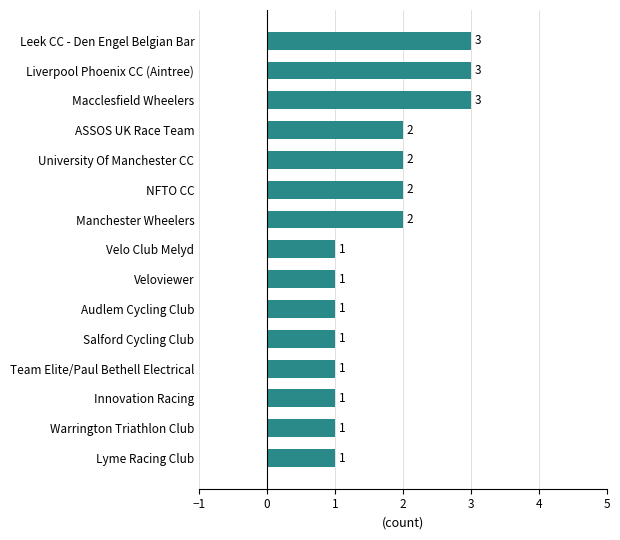

What value does the data have at Liverpool Phoenix CC (Aintree)?

3